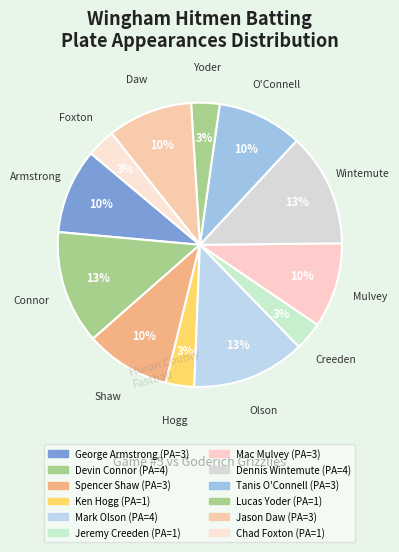

Which has a higher value, Lucas Yoder or Jason Daw?

Jason Daw